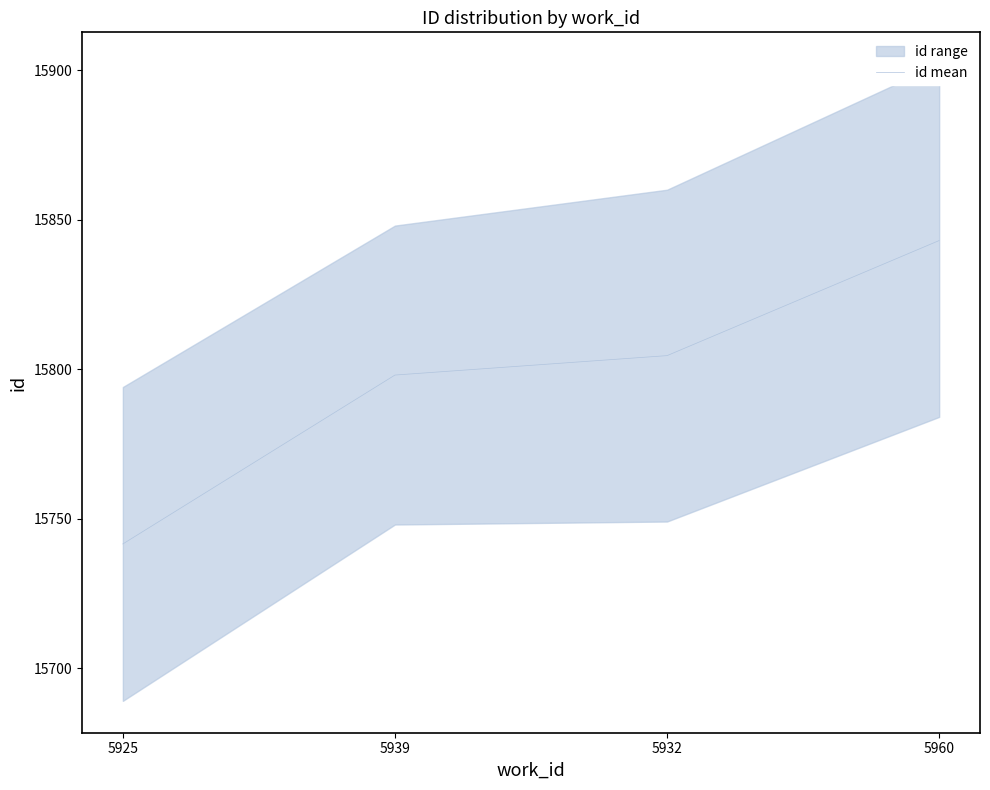

Reading left to right, extract all data points from this chart.

15741.5	15798.0	15804.5	15843.0